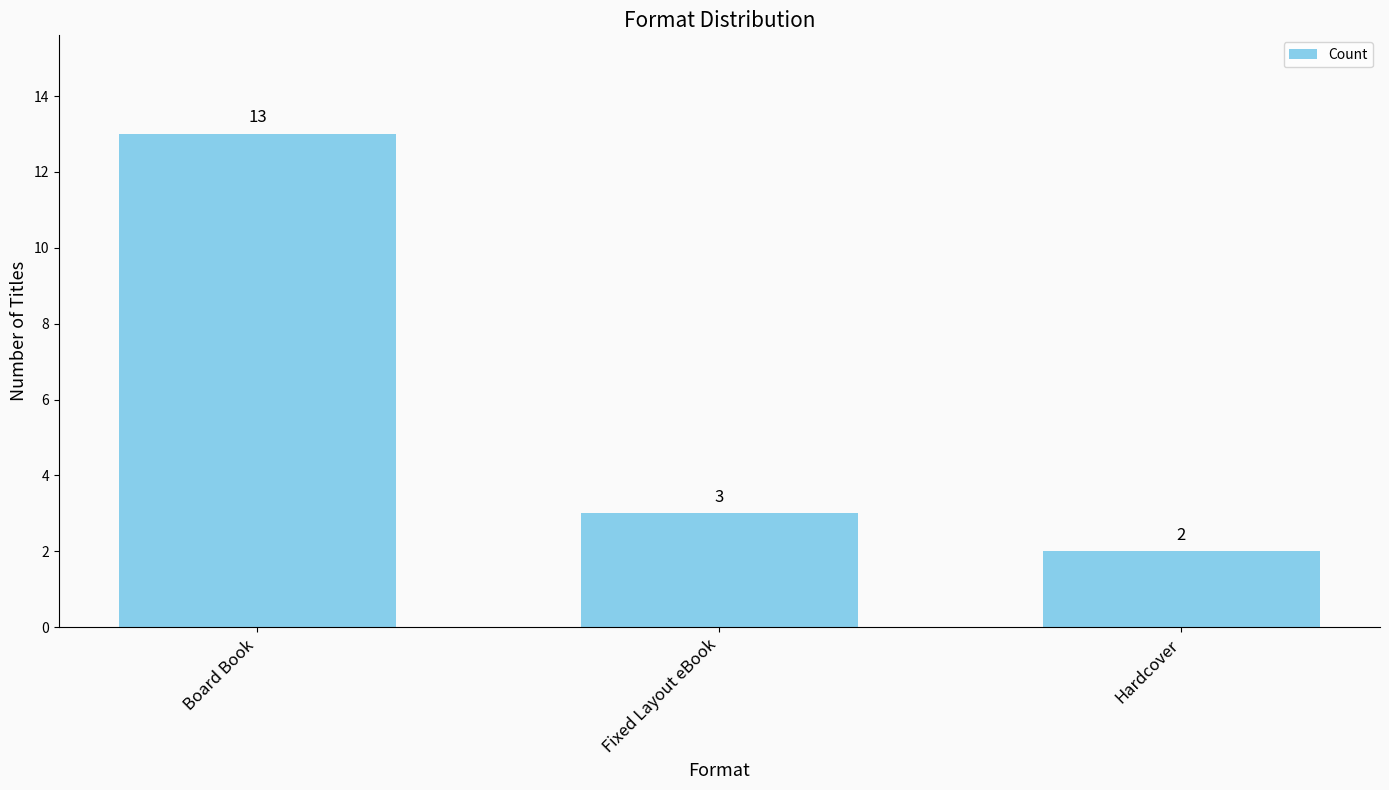

List the labels in order of value, smallest first.

Hardcover, Fixed Layout eBook, Board Book